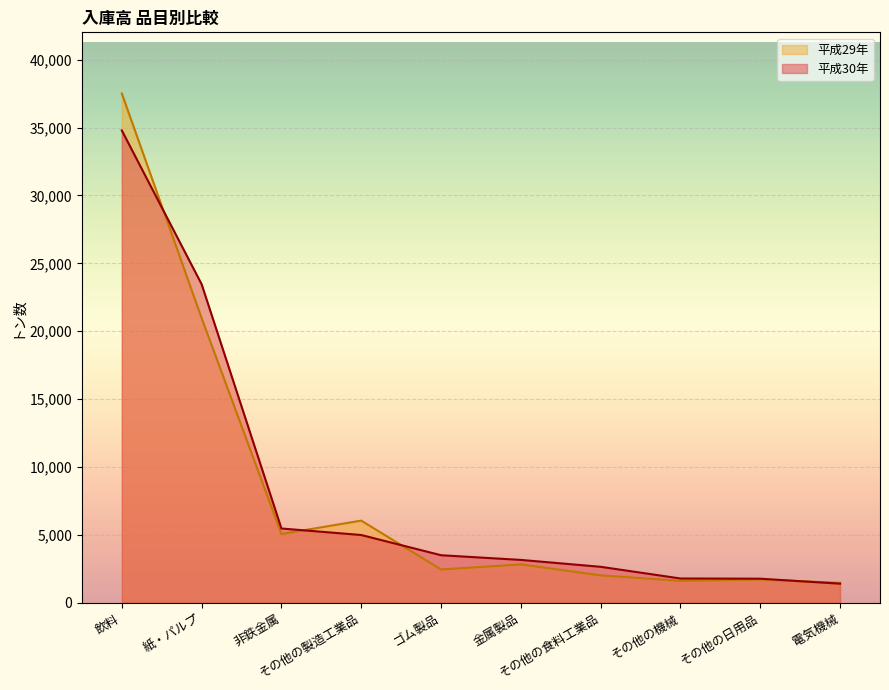

Which series changed the most between 飲料 and 紙・パルプ?

平成29年